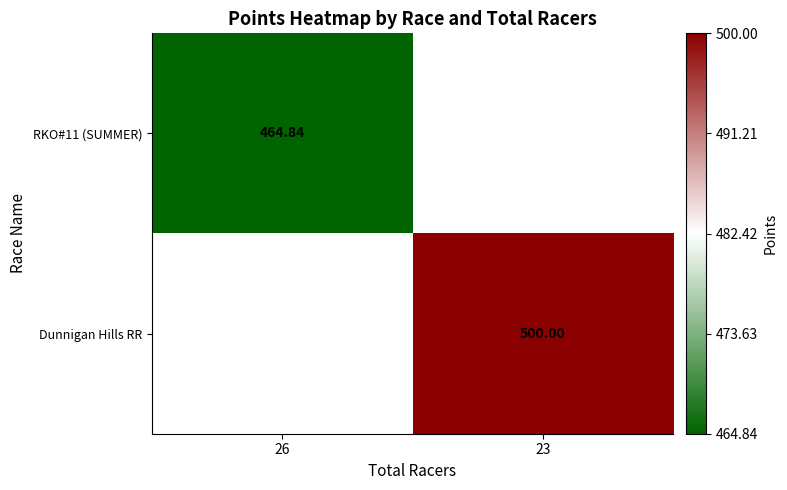

Rank the categories by RKO#11 (SUMMER) value from highest to lowest.

26, 23